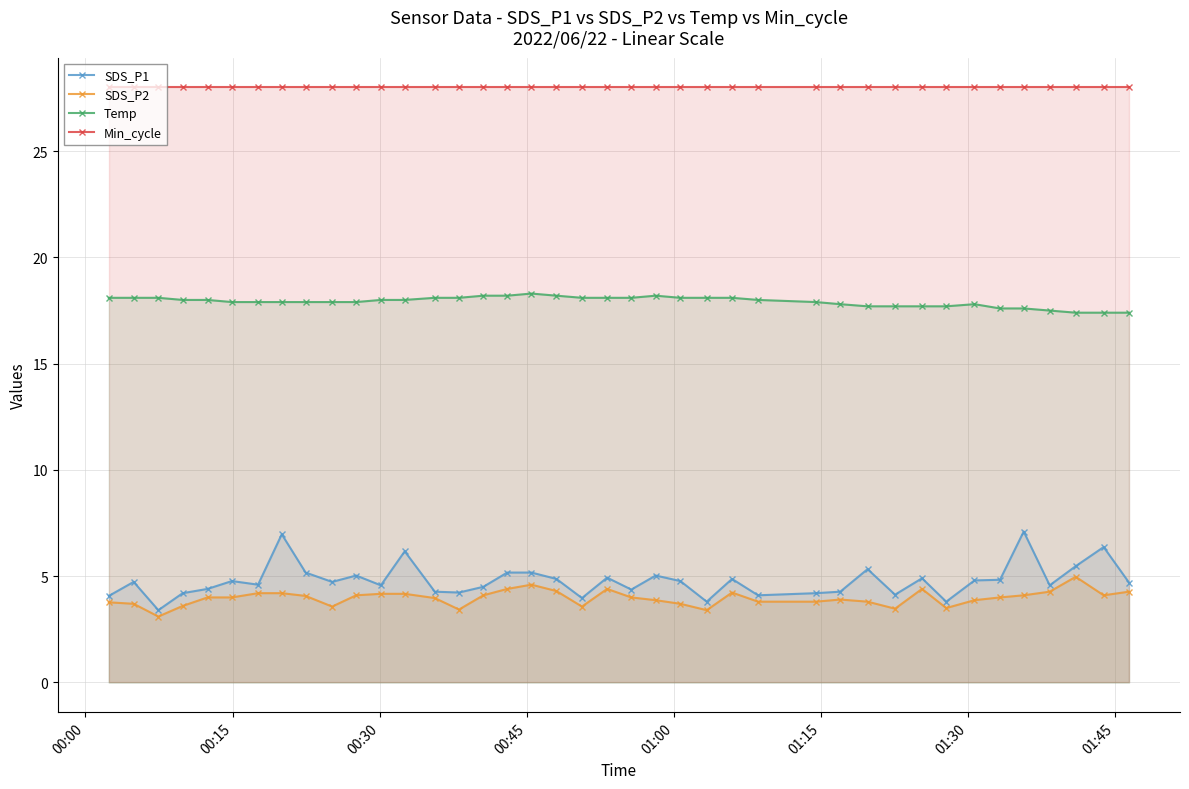

Which series has the largest total across all categories?

Min_cycle